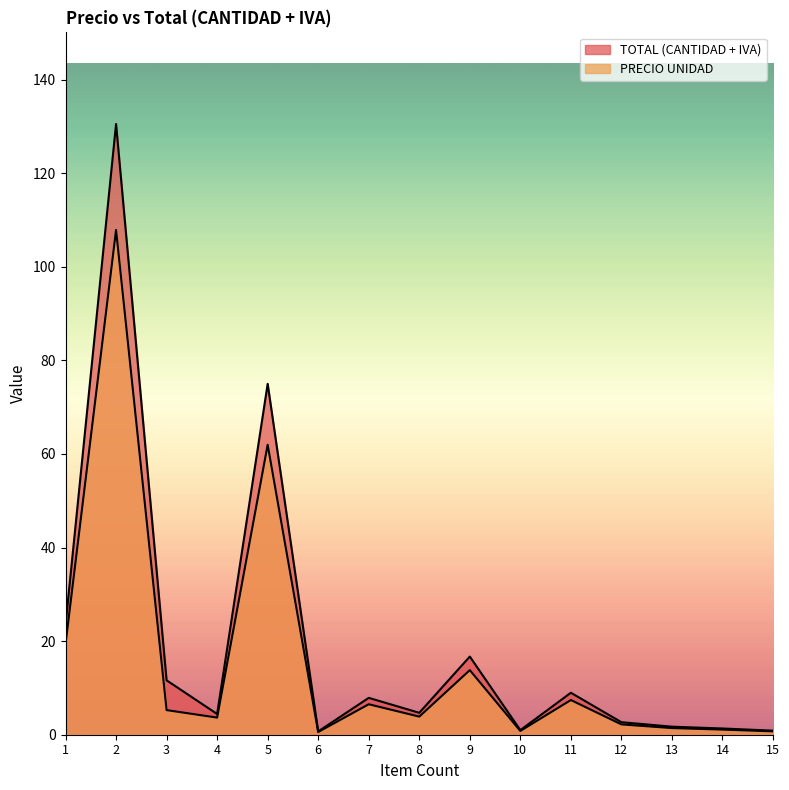

At which category does the chart reach its minimum across all series?

6